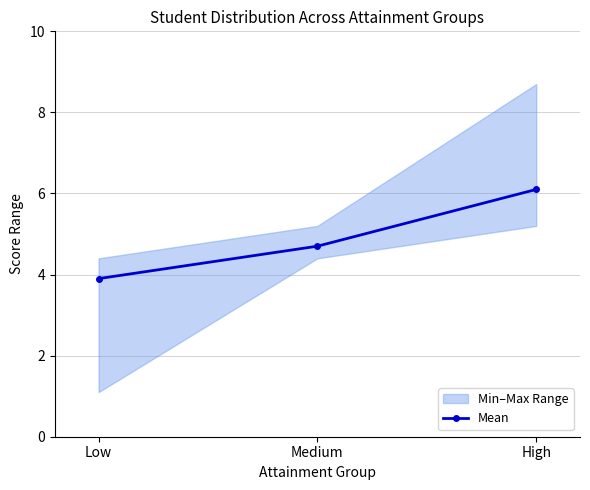

List the labels in order of value, largest first.

High, Medium, Low